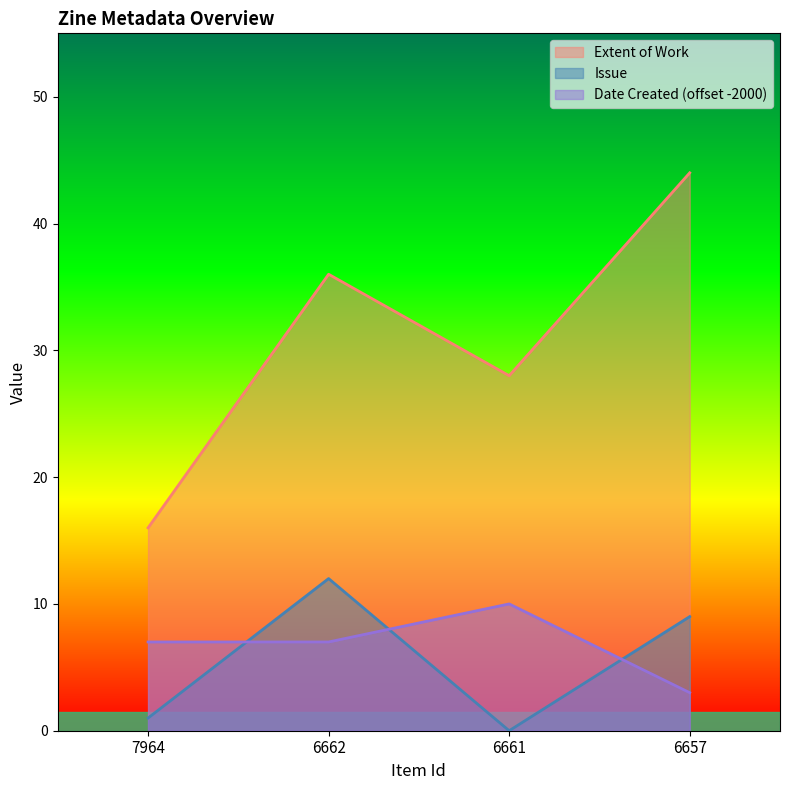

How many lines are shown in the chart?

3